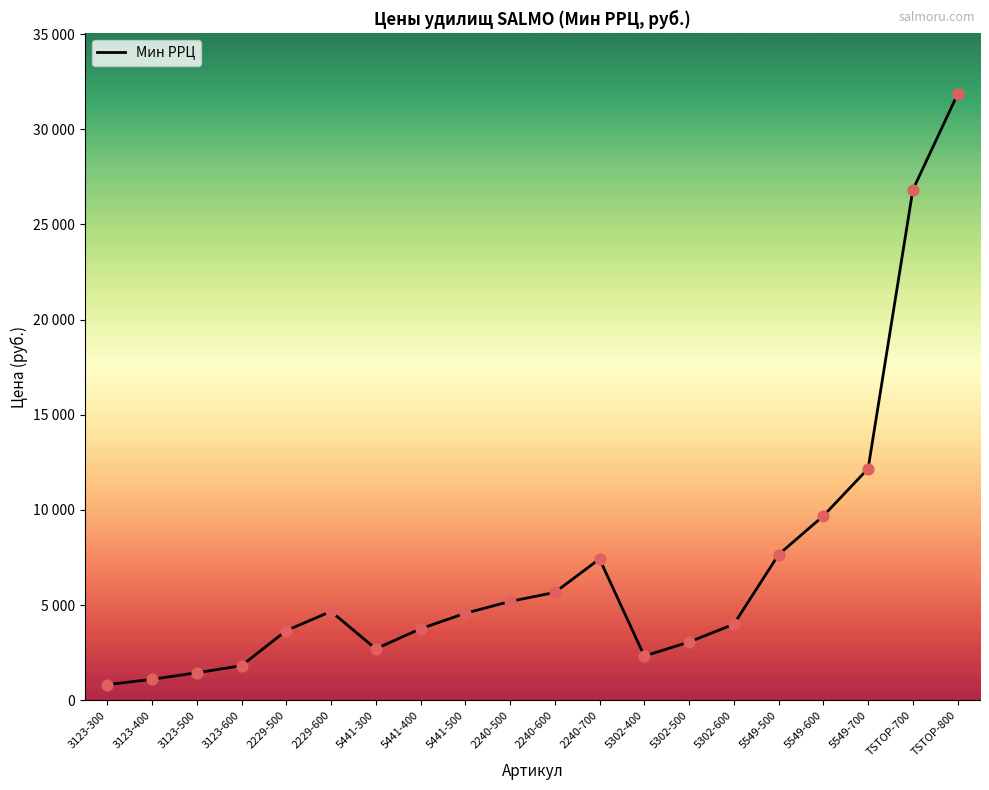

What is the ratio of the value at 5302-400 to the value at TSTOP-700?

0.1